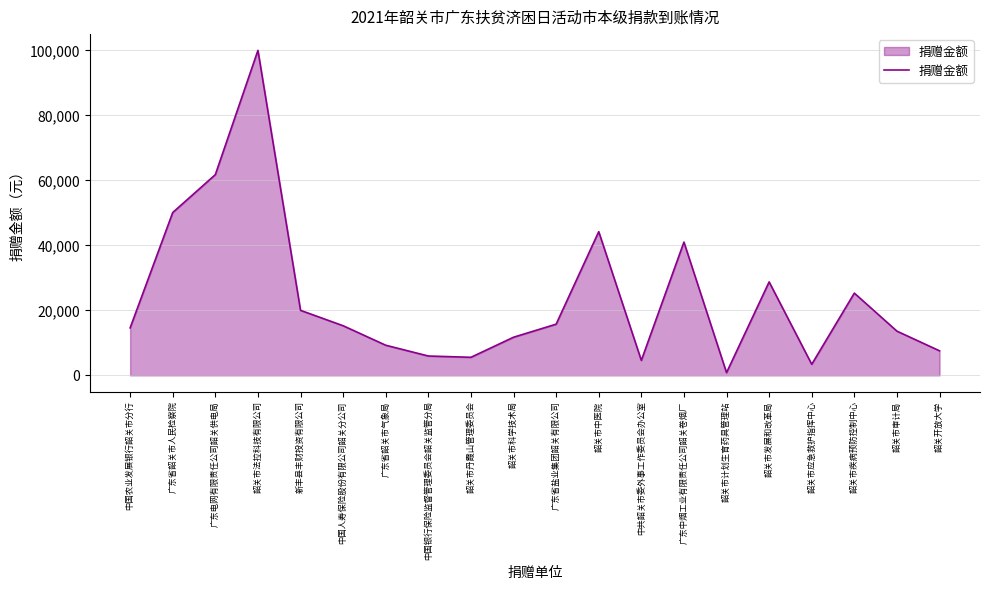

How many lines are shown in the chart?

1